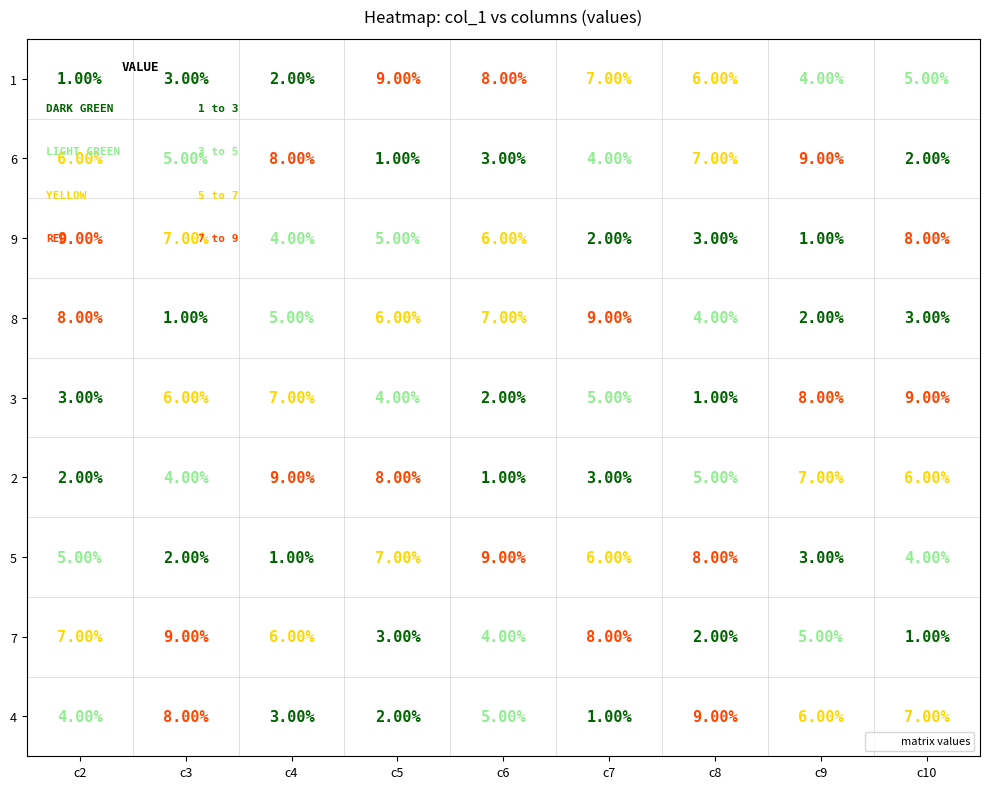

At which category is the sum across all series the highest?

4